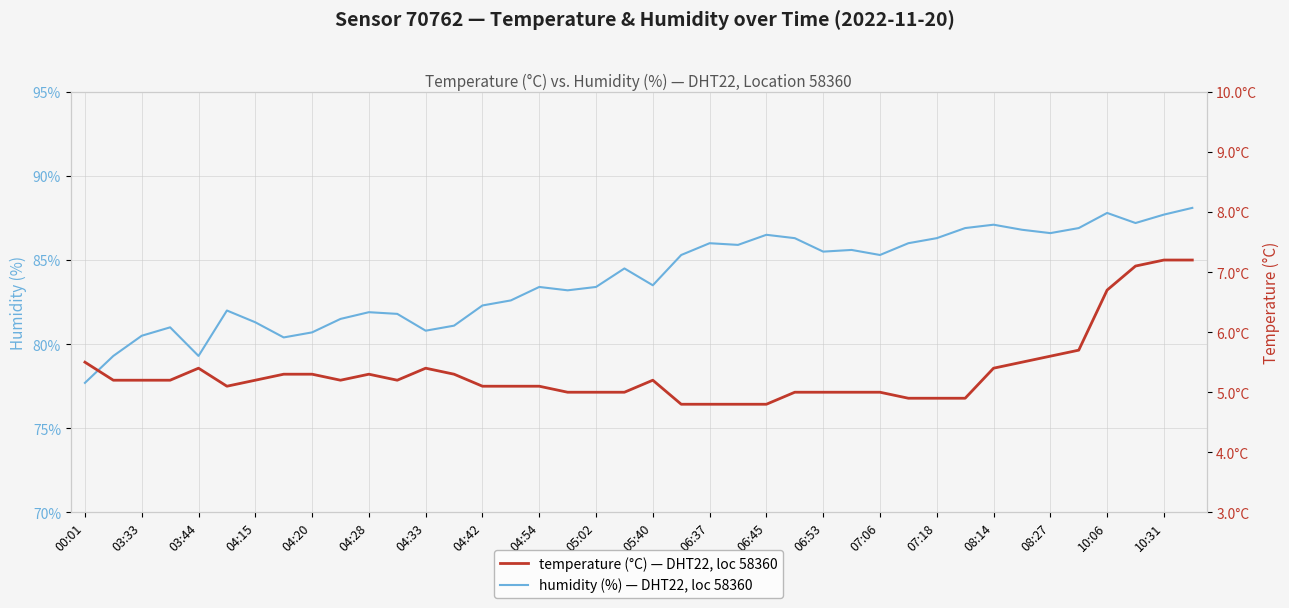

What is the minimum value shown in the chart?

4.8